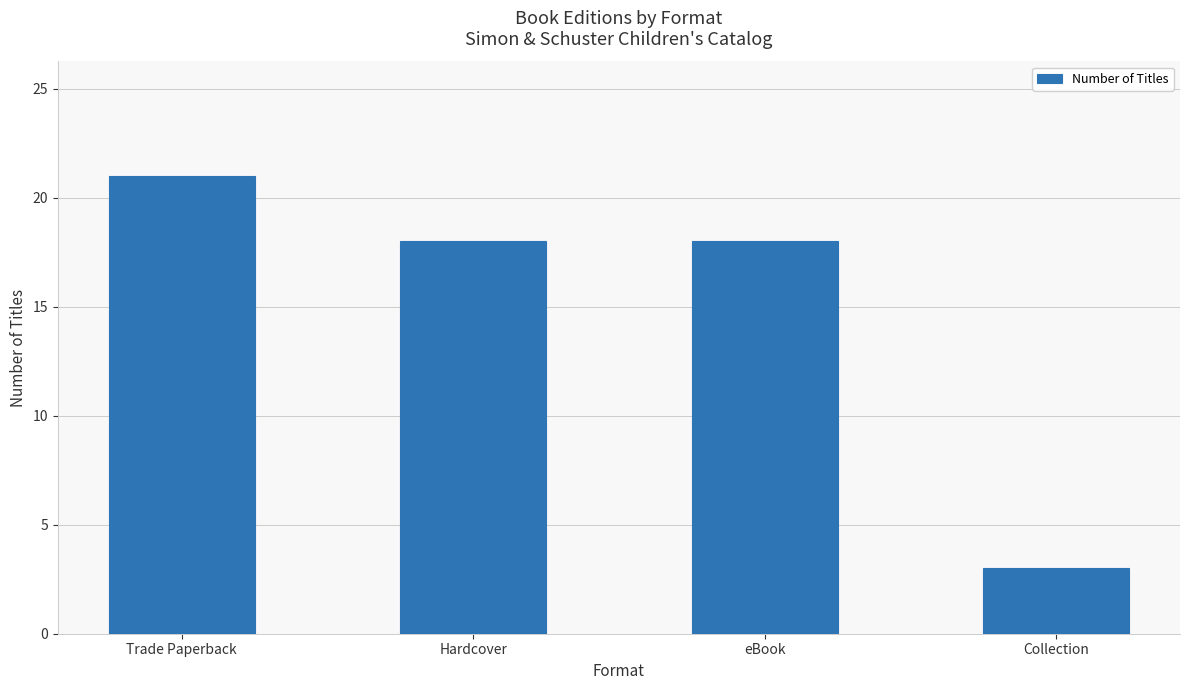

The chart shows a value of 4 at Collection. True or false?

False